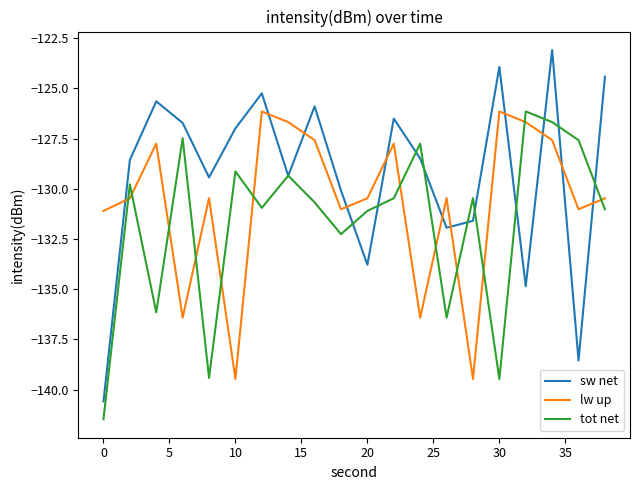

Which series has the largest range (max minus min)?

sw net